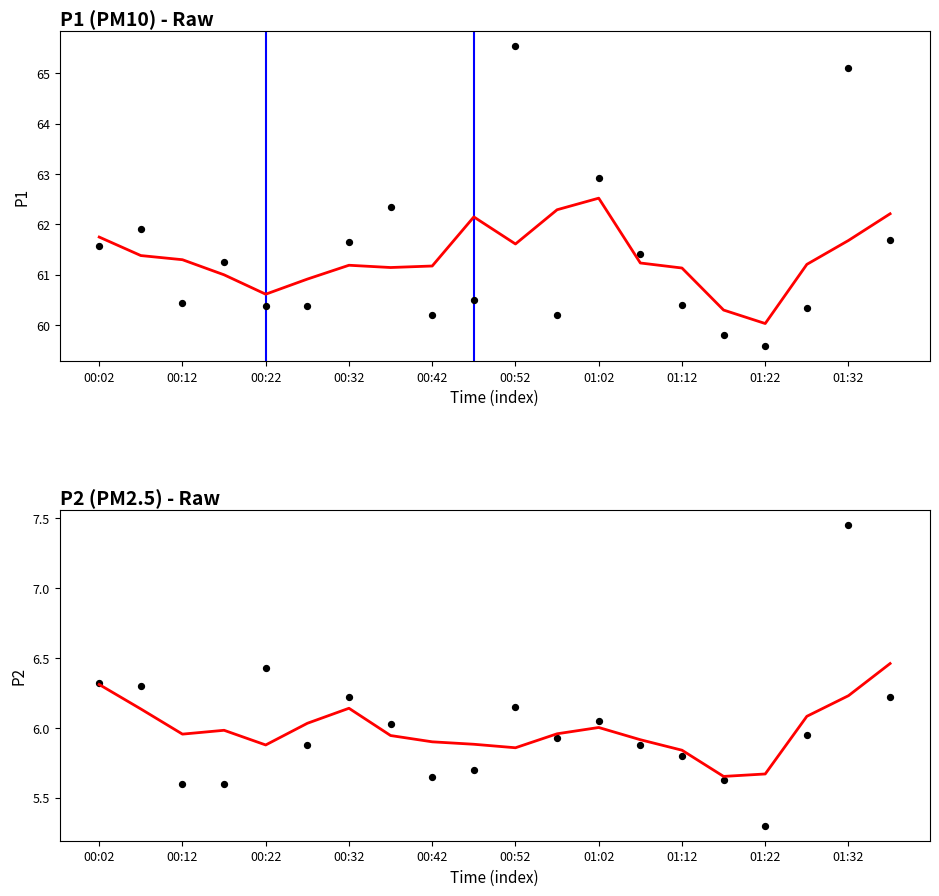

Which series reaches the maximum Y coordinate?

P1